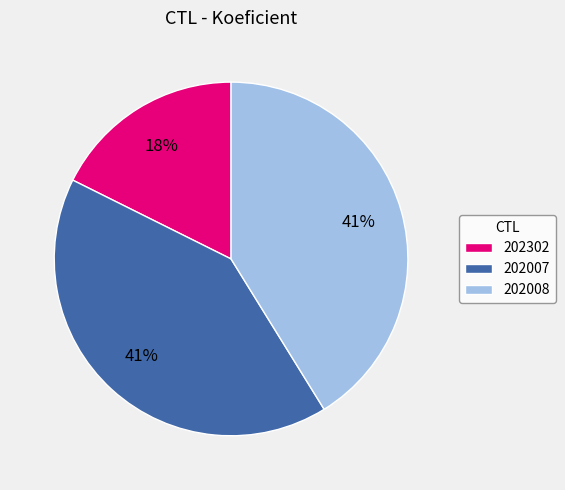

The 202302 slice represents 30% of the pie. True or false?

False